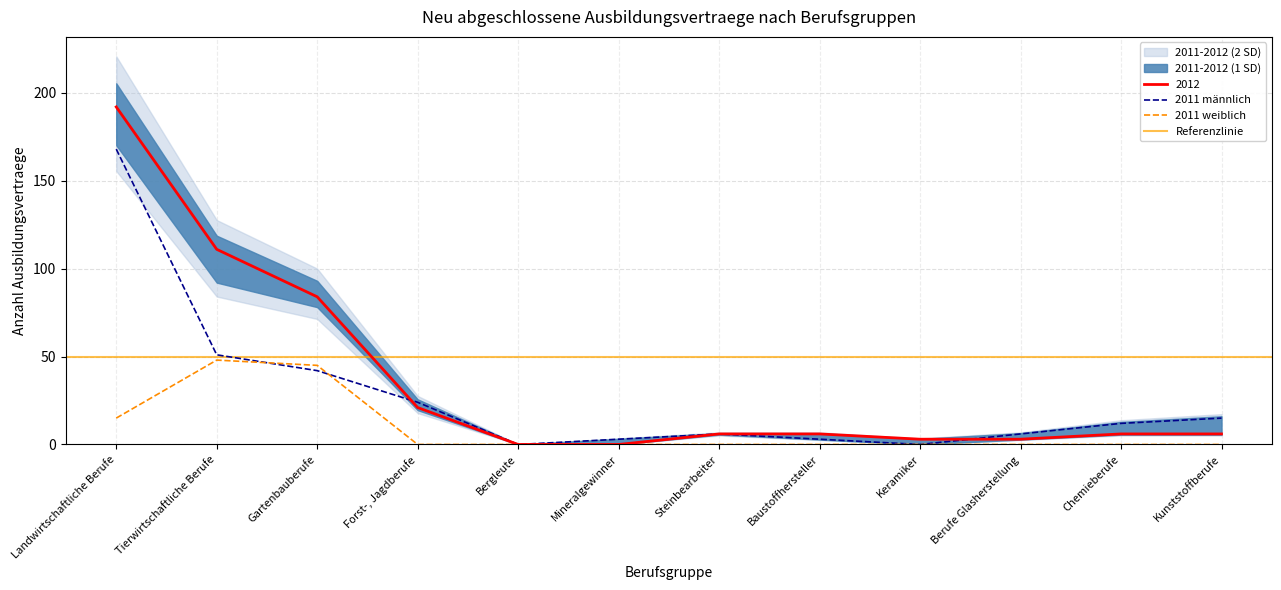

True or false: 2011 weiblich has a value of -28 at Steinbearbeiter.

False